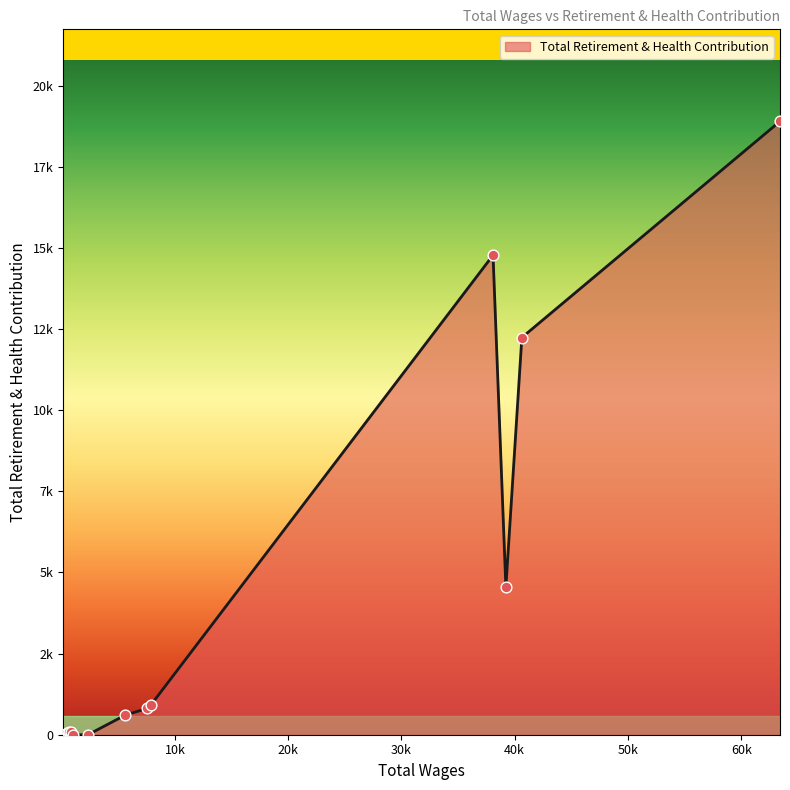

Between 38088.0 and 63427.0, which is larger?

63427.0